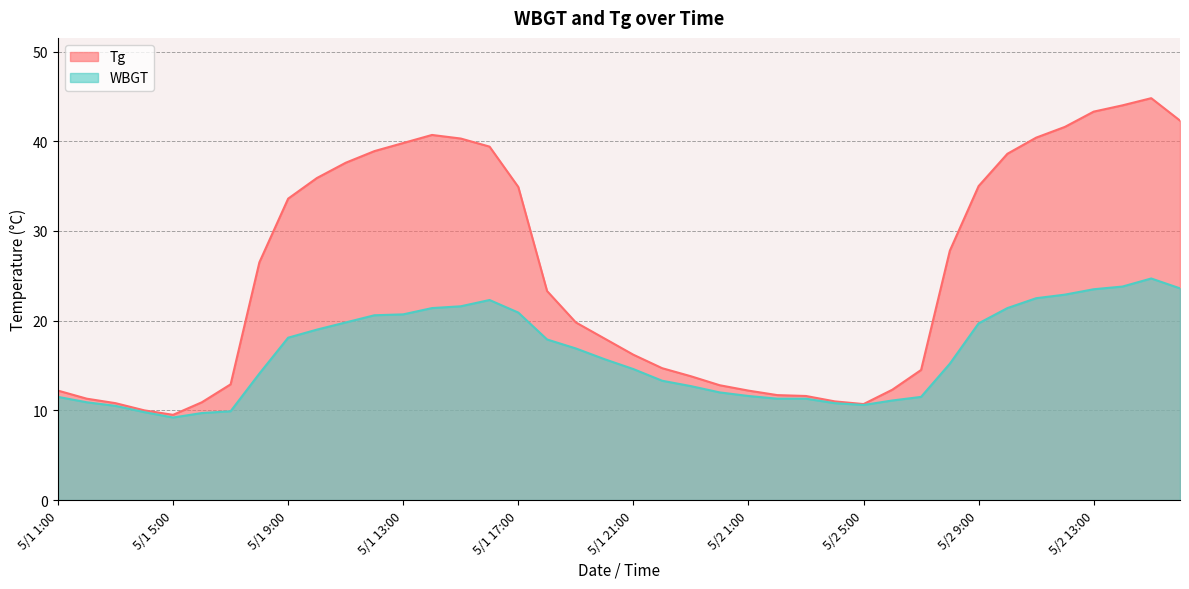

What position from the left is 5/1 24:00?

24